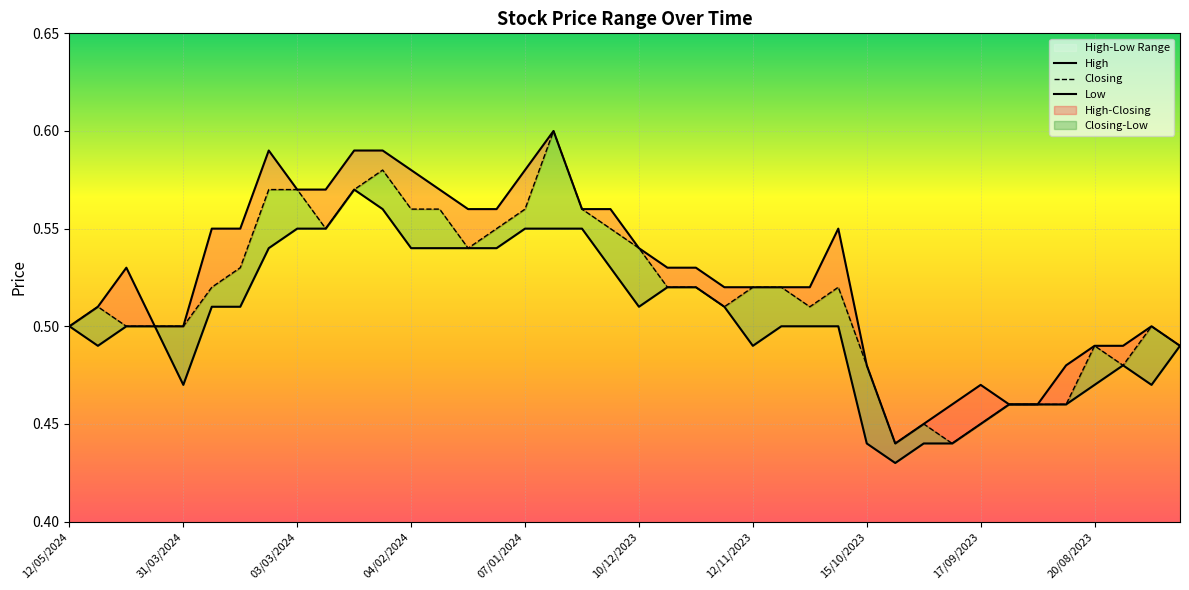

Which series has the widest spread of values?

High